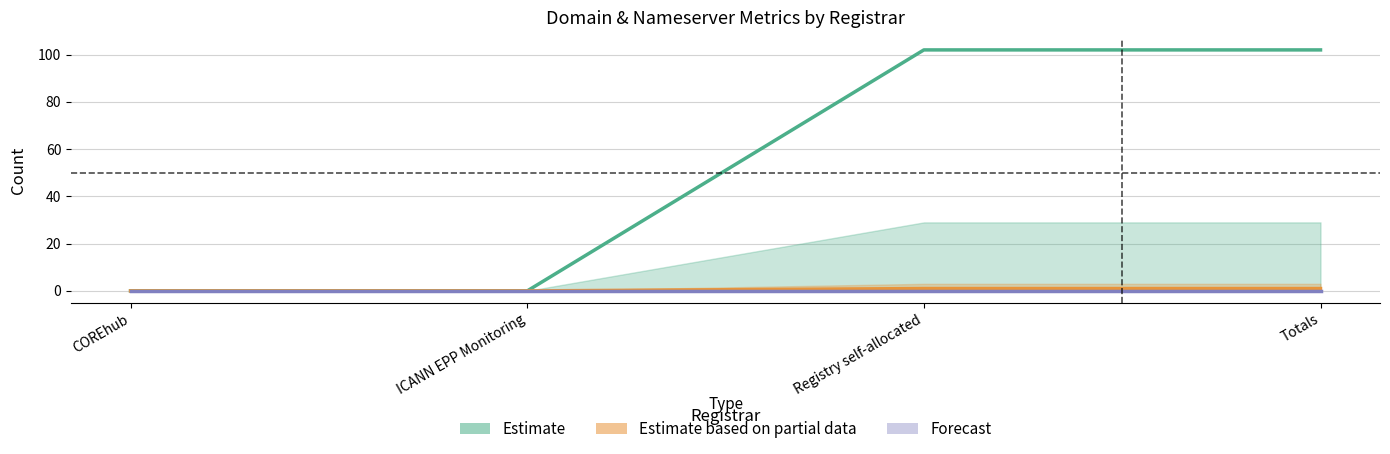

List the series in order of their peak value, highest first.

Estimate, Estimate based on partial data, Forecast